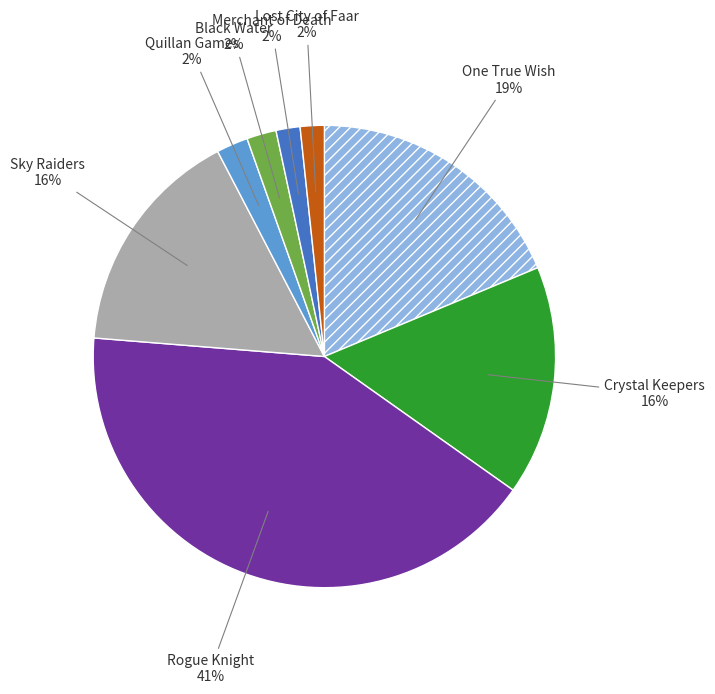

Does any single category account for the majority?

No